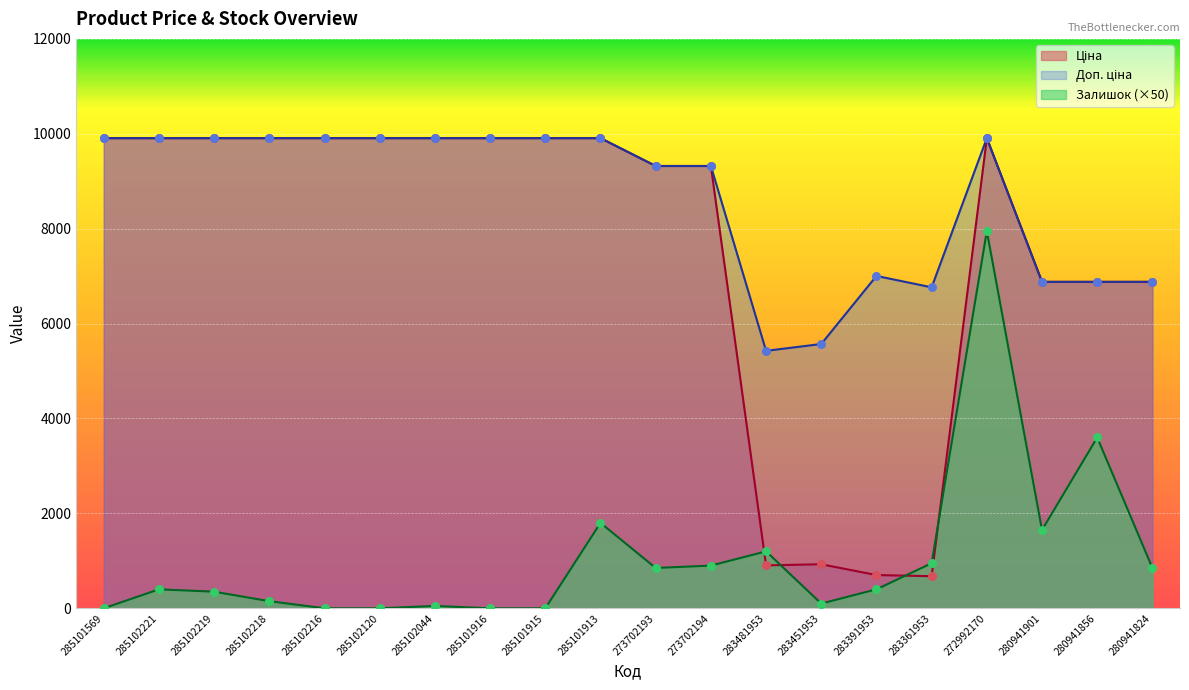

Which series reaches the maximum Y coordinate?

Ціна